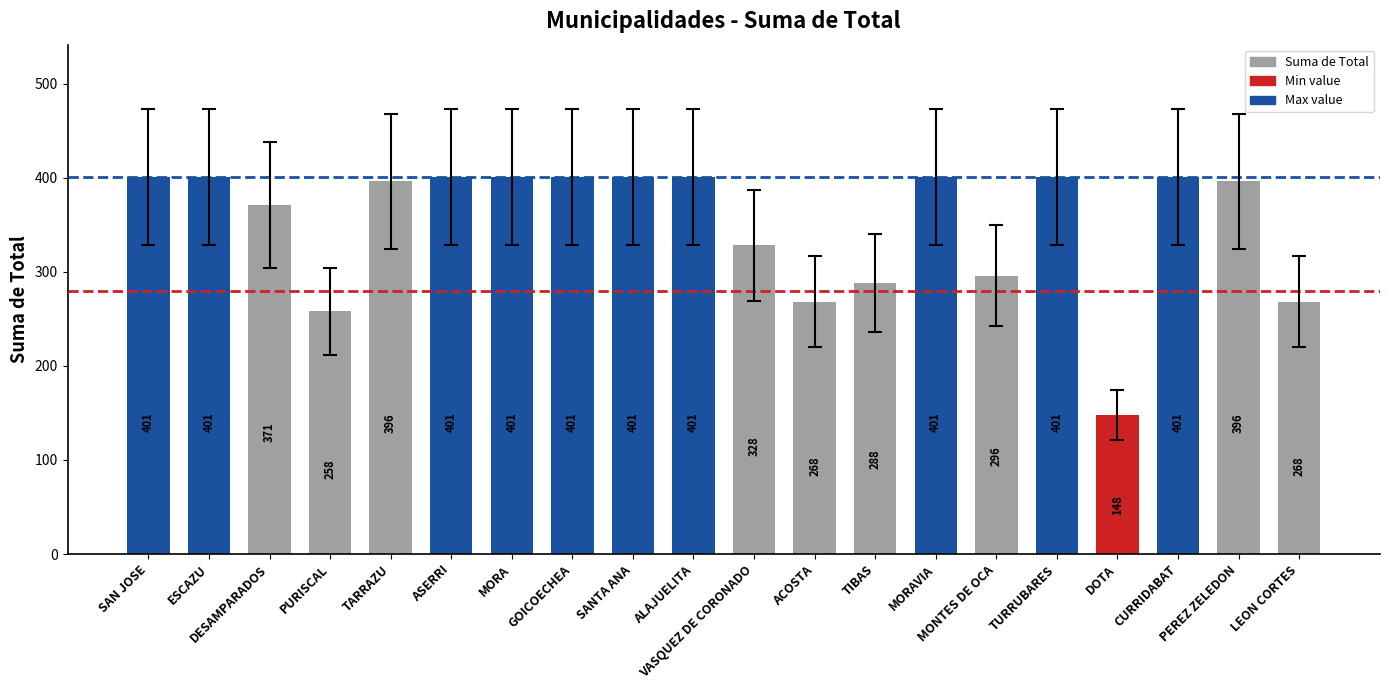

Approximately how many times larger is the value at SAN JOSE compared to VASQUEZ DE CORONADO?

1.2